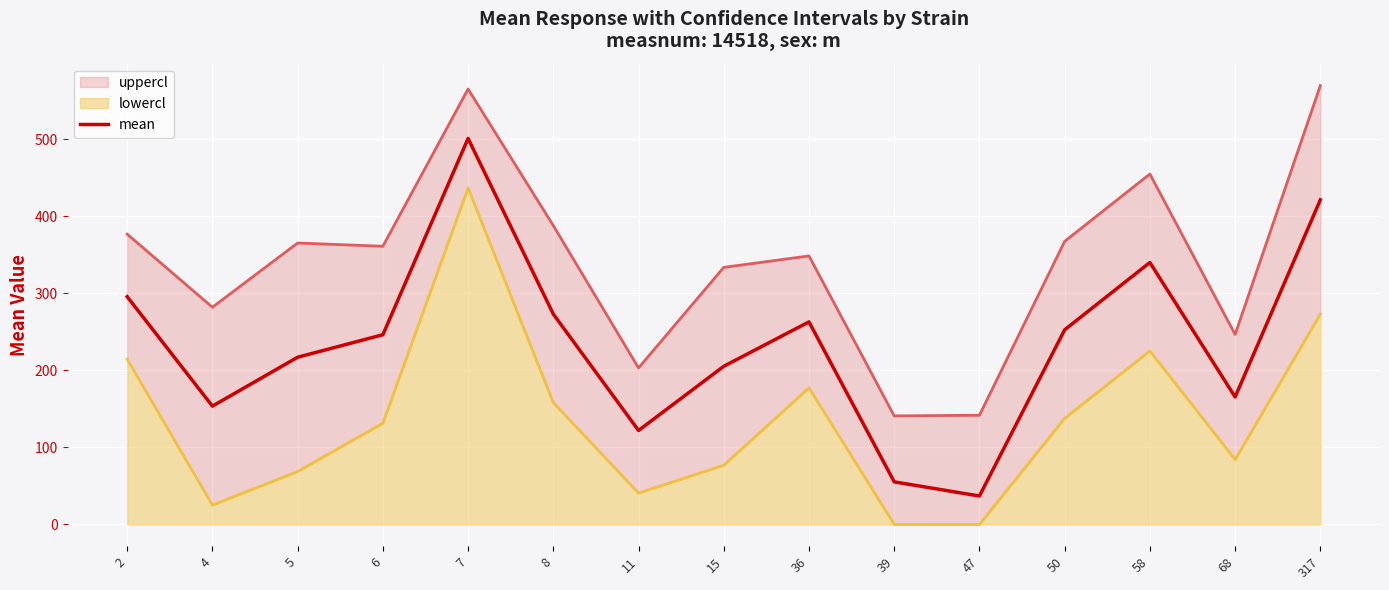

What is the difference between the maximum and minimum values in the mean series?

464.2